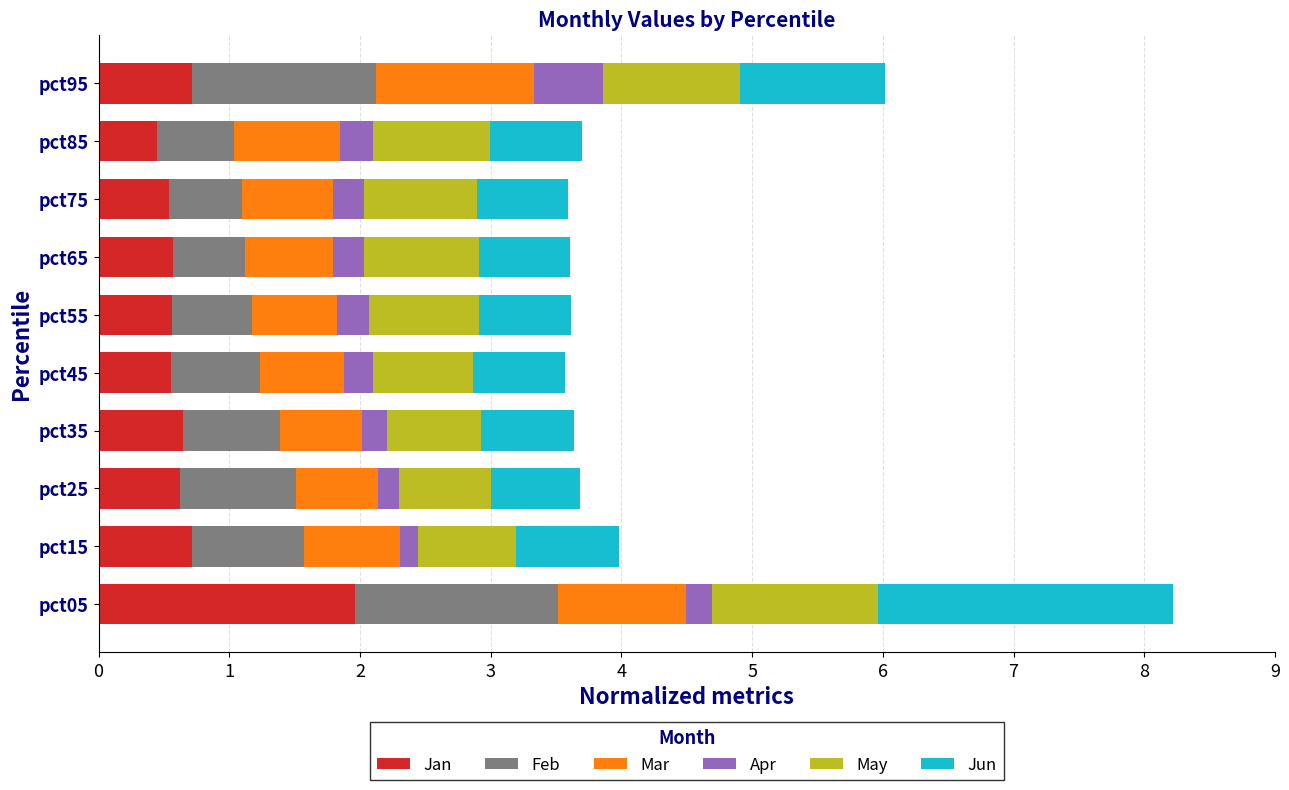

At which category is the sum across all series the highest?

pct05